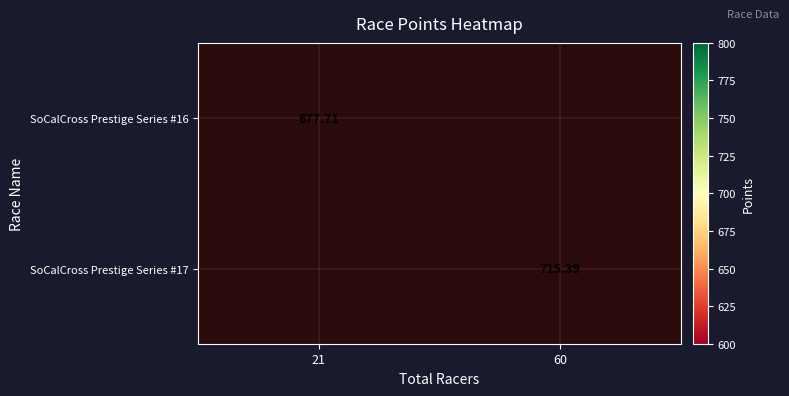

How many distinct data groups are displayed?

2